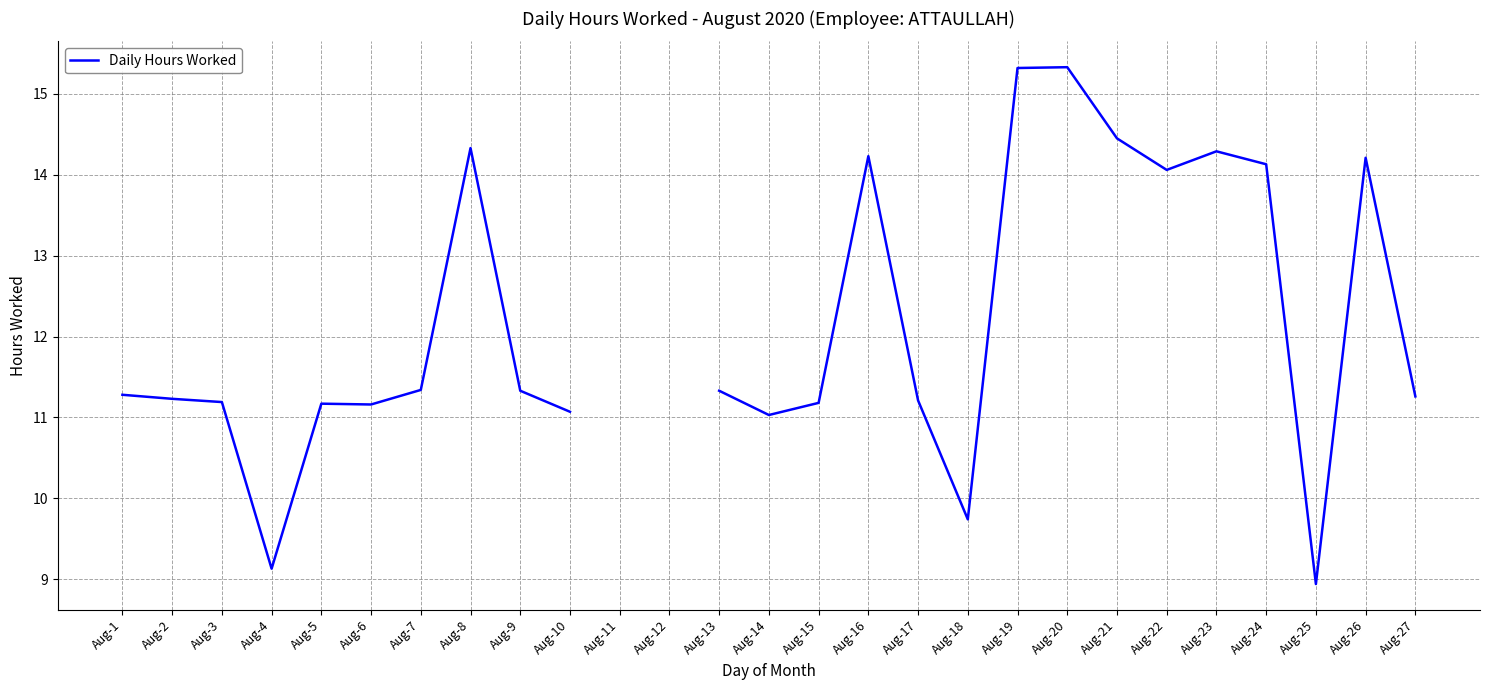

How many interior local peaks (higher than both neighbors) does the data have?

6